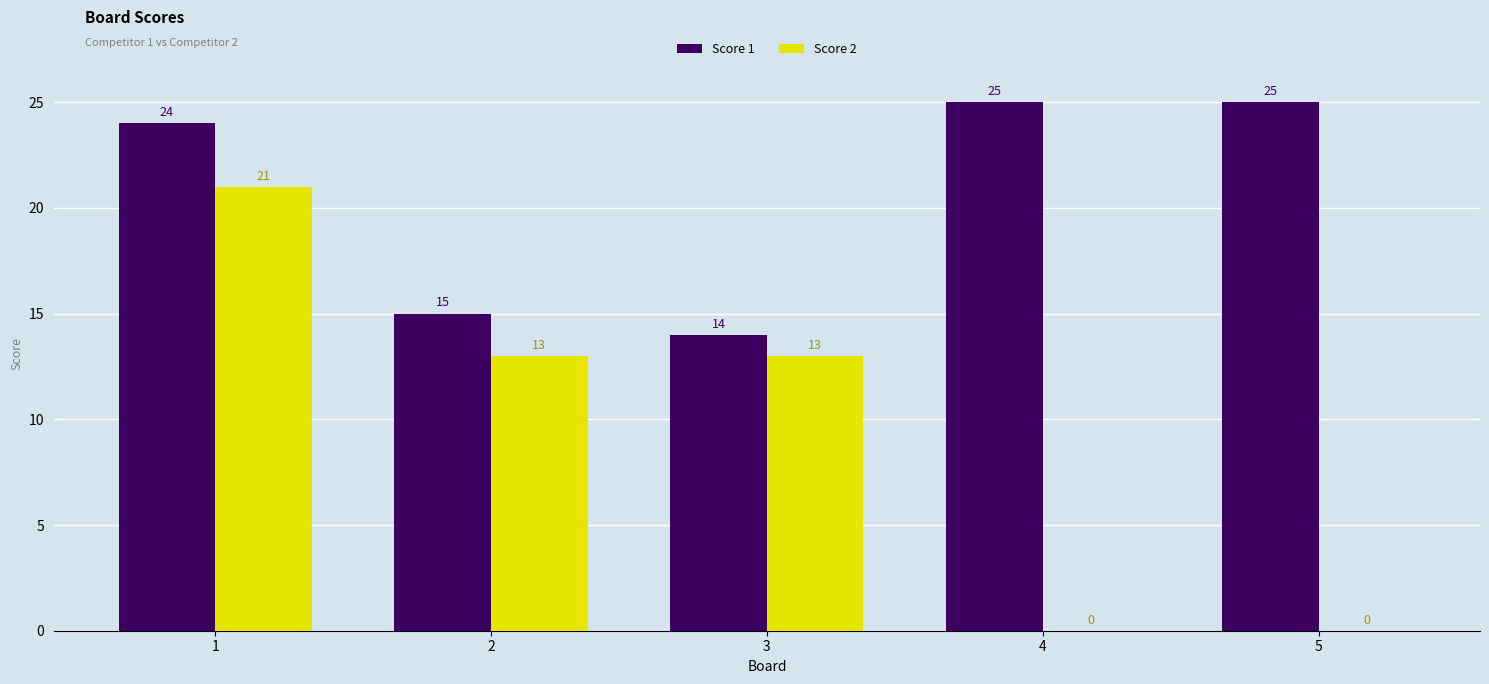

Between 2 and 3, which series saw the biggest shift?

Score 1